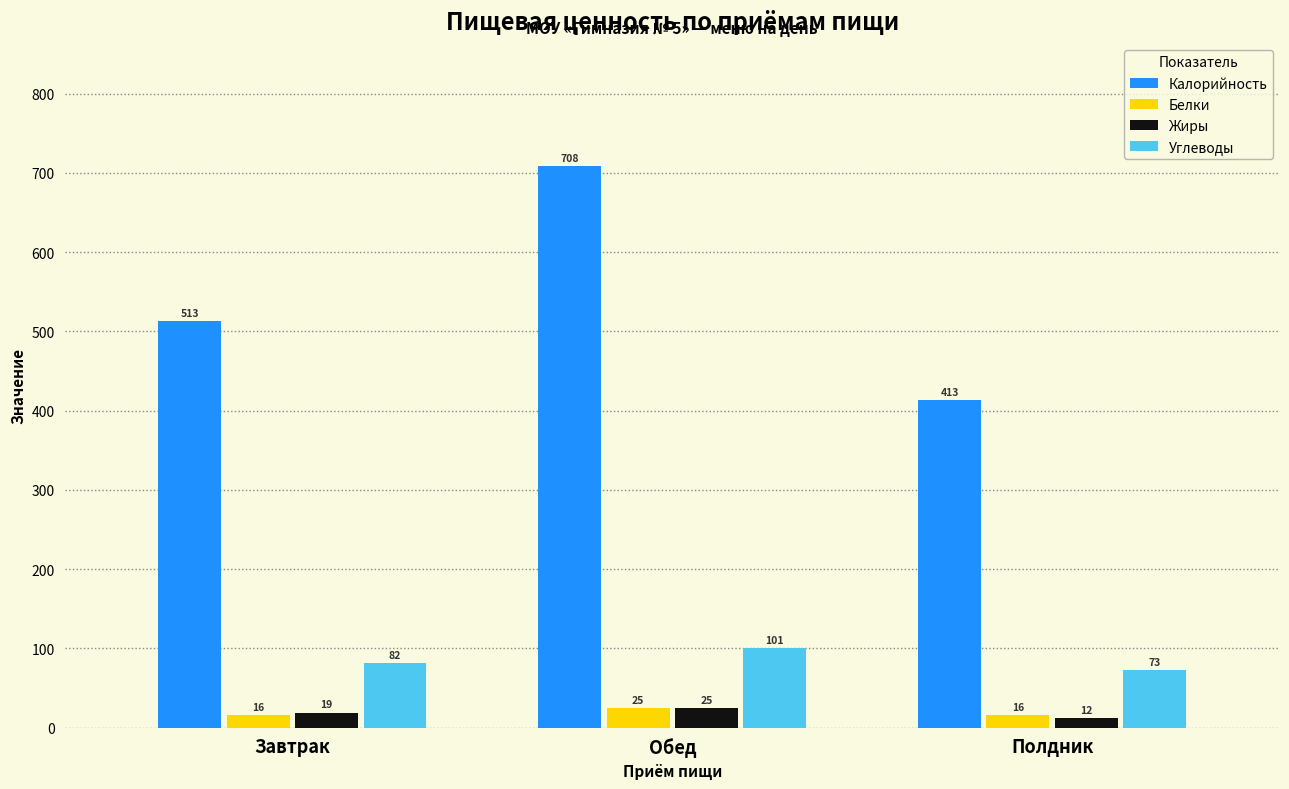

Rank the categories by Калорийность value from highest to lowest.

Обед, Завтрак, Полдник